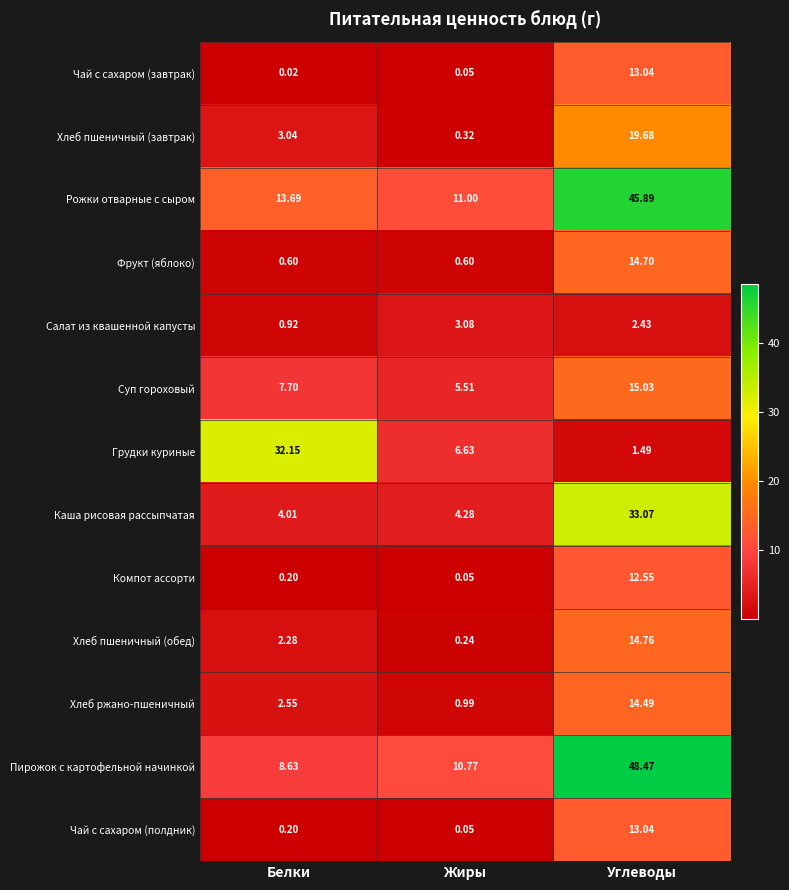

Which series has the largest total across all categories?

Рожки отварные с сыром